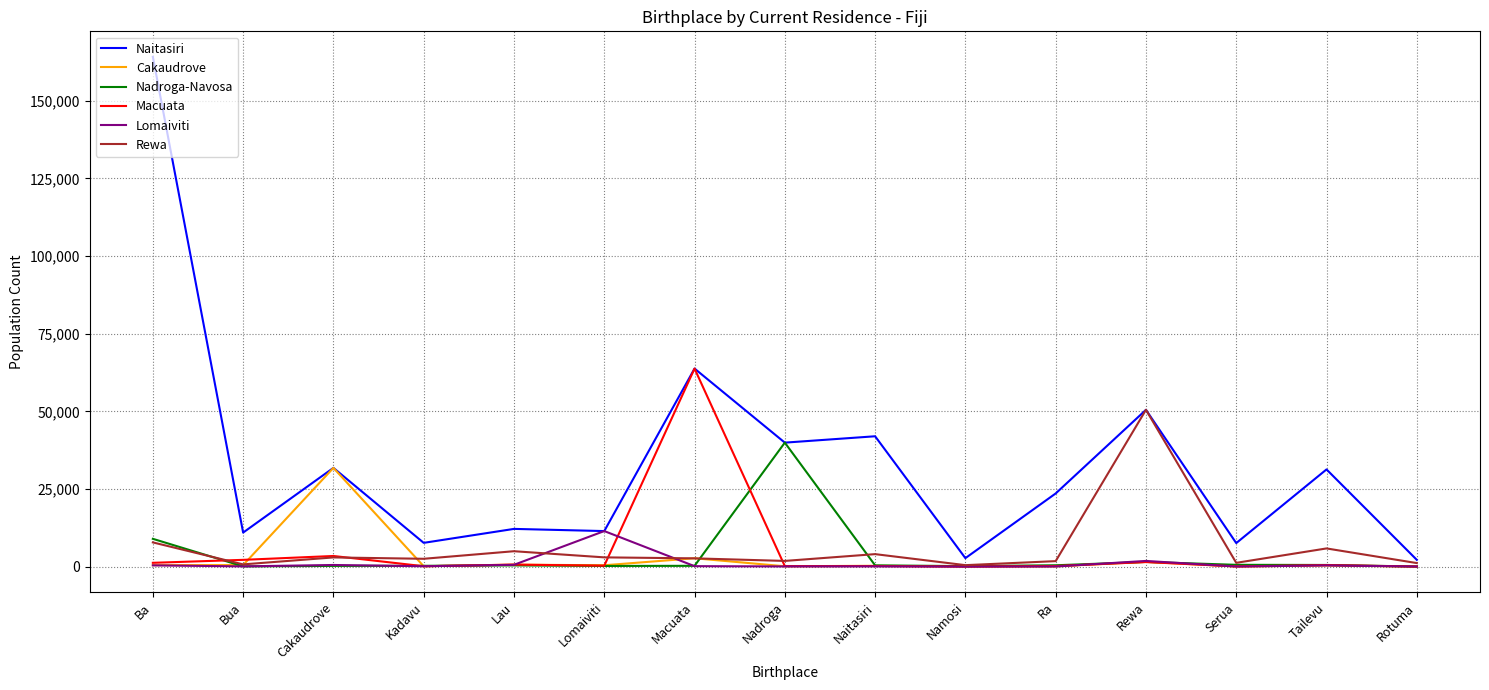

What is the total value across all series at Rewa?

107393